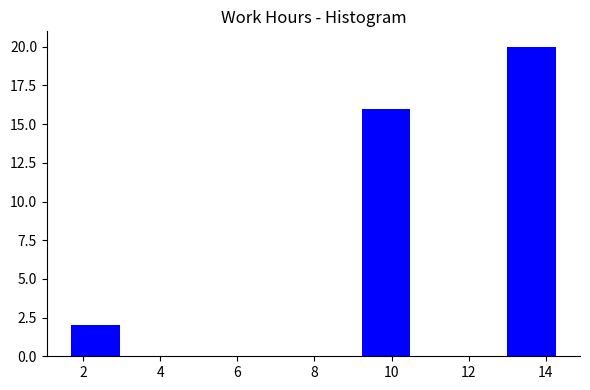

Which range on the x-axis has the tallest bar?

13.0 to 14.2